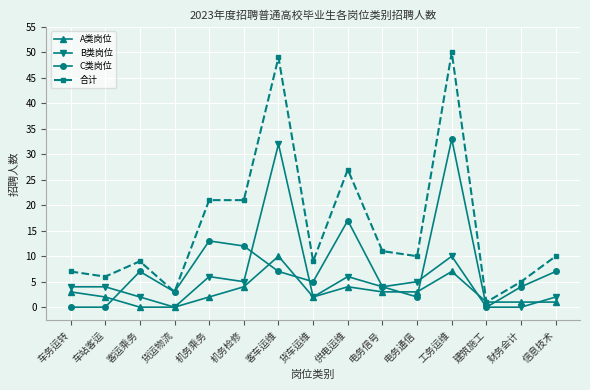

Is this an area chart (filled region under the line)?

No